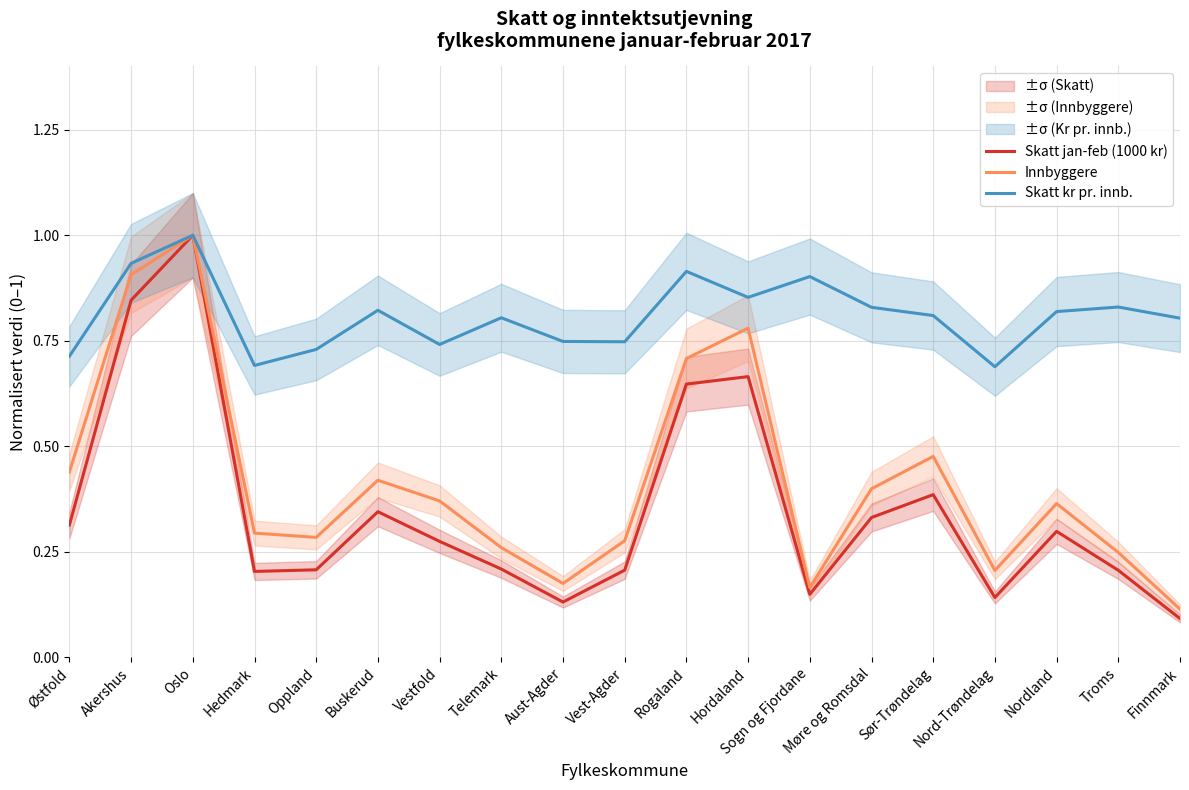

What is the lowest value of the Skatt jan-feb (1000 kr) series?

0.1